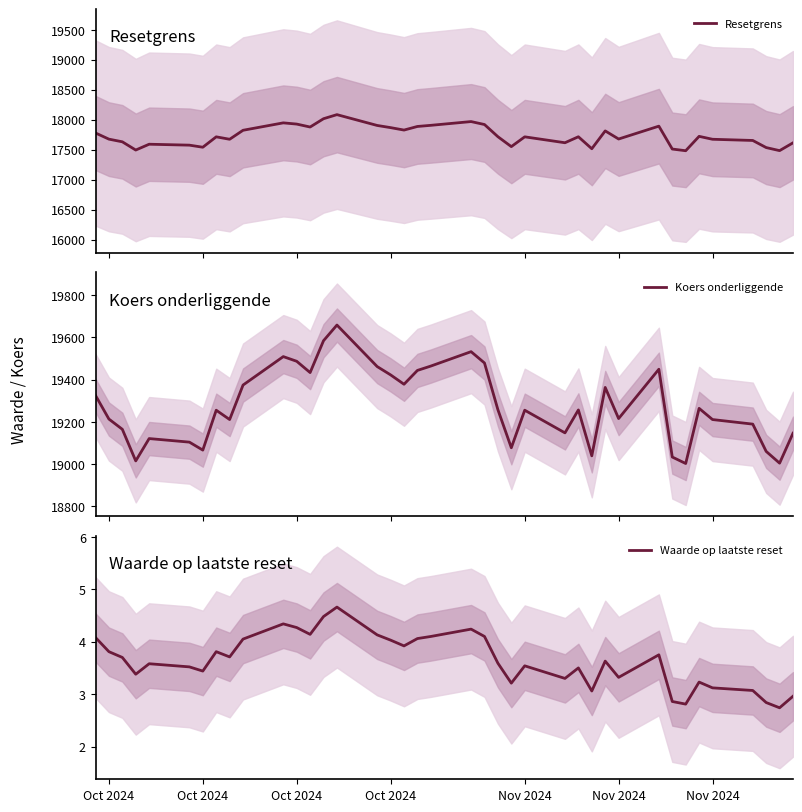

What is the lowest value of the Resetgrens series?

17482.9